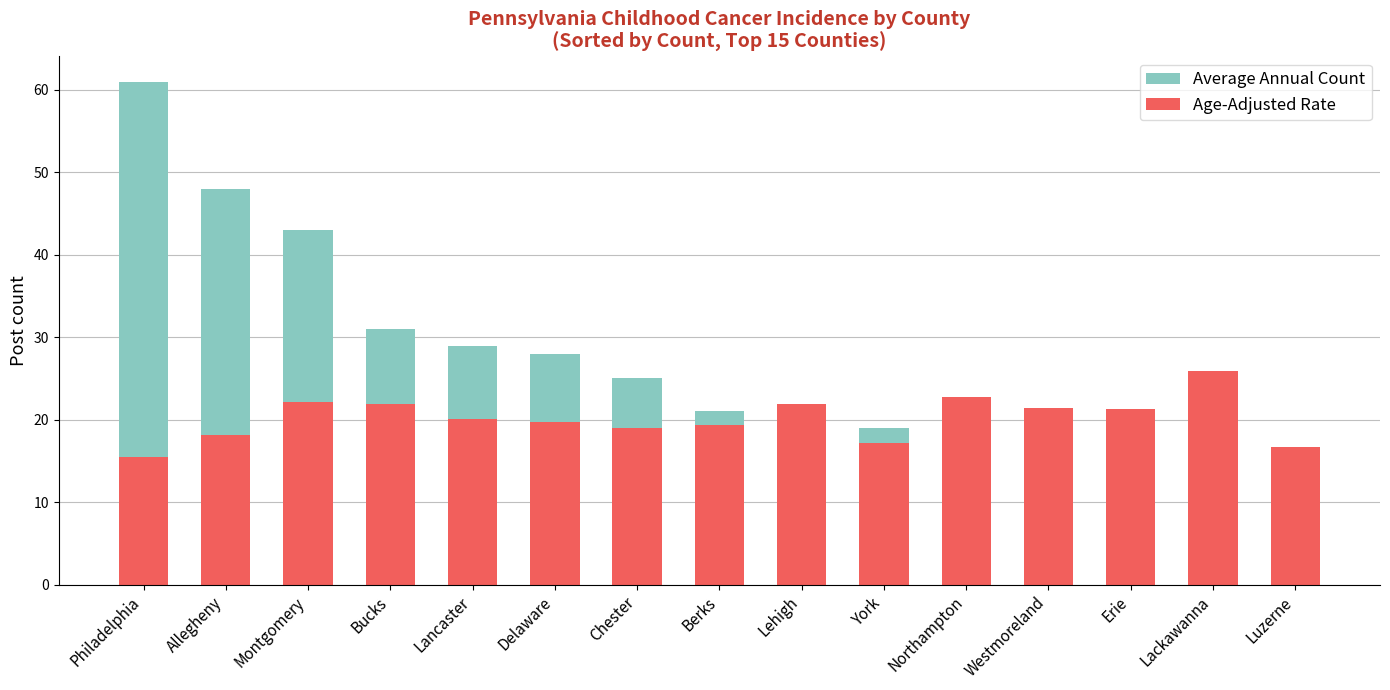

List the series in order of their overall mean, lowest first.

Age-Adjusted Rate, Average Annual Count